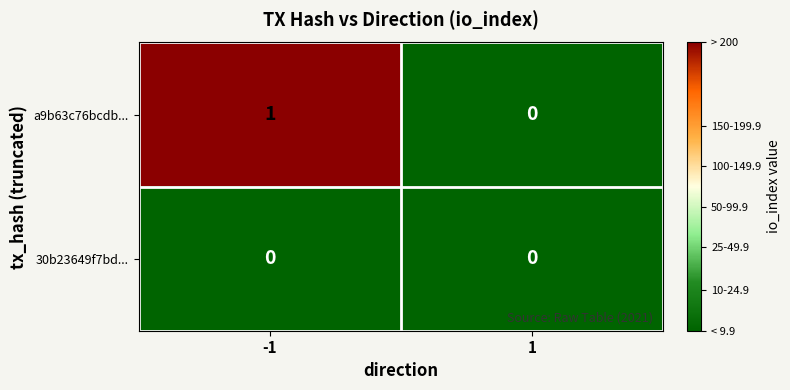

List the series in order of their peak value, highest first.

a9b63c76bcdb..., 30b23649f7bd...